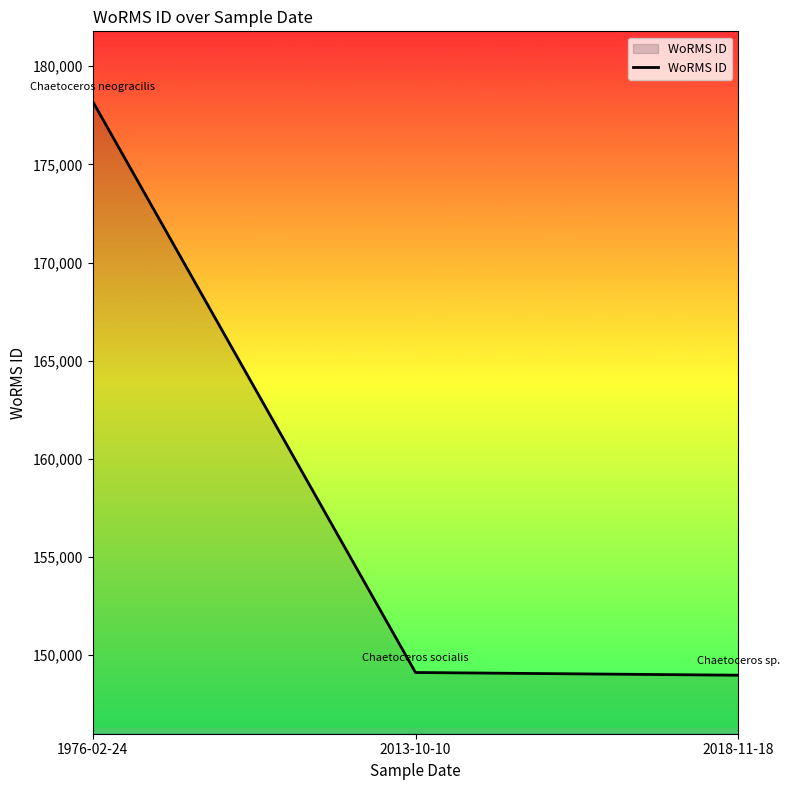

What is the ratio of the value at 1976-02-24 to the value at 2013-10-10?

1.2